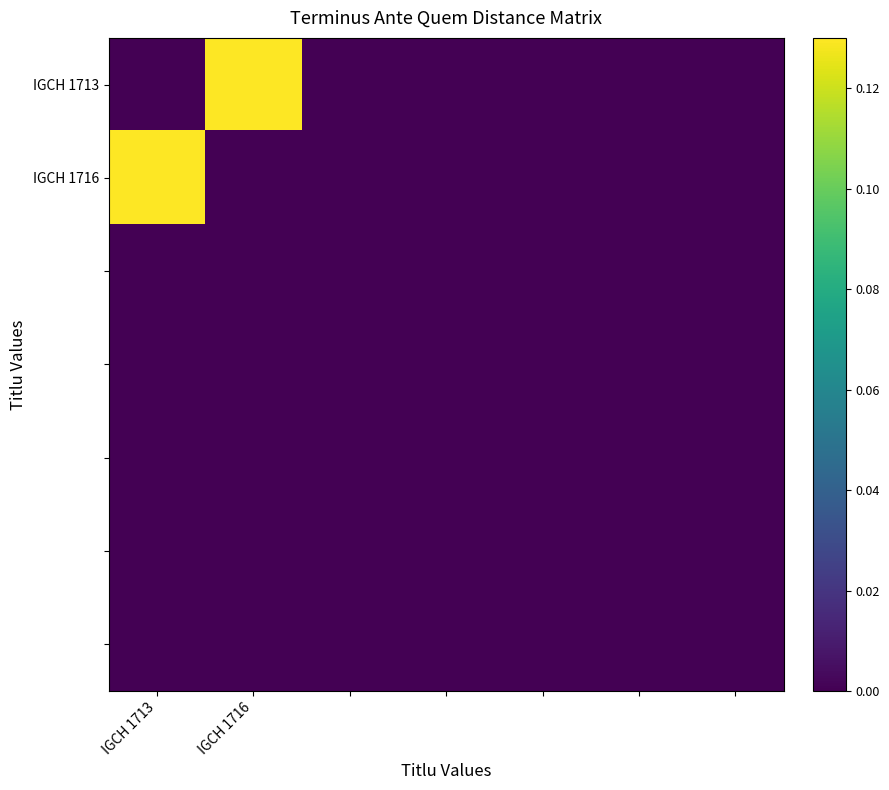

At how many categories does at least one series exceed 0?

2